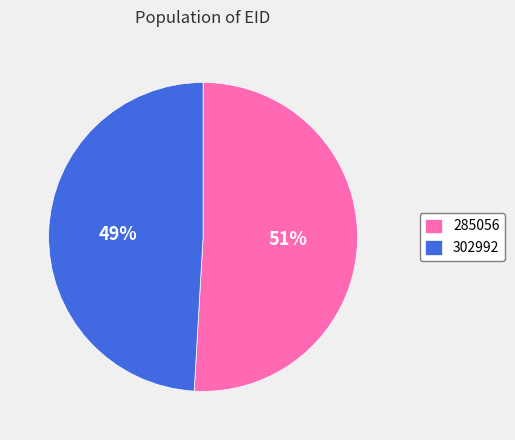

To the nearest percent, what is the average slice percentage?

50%